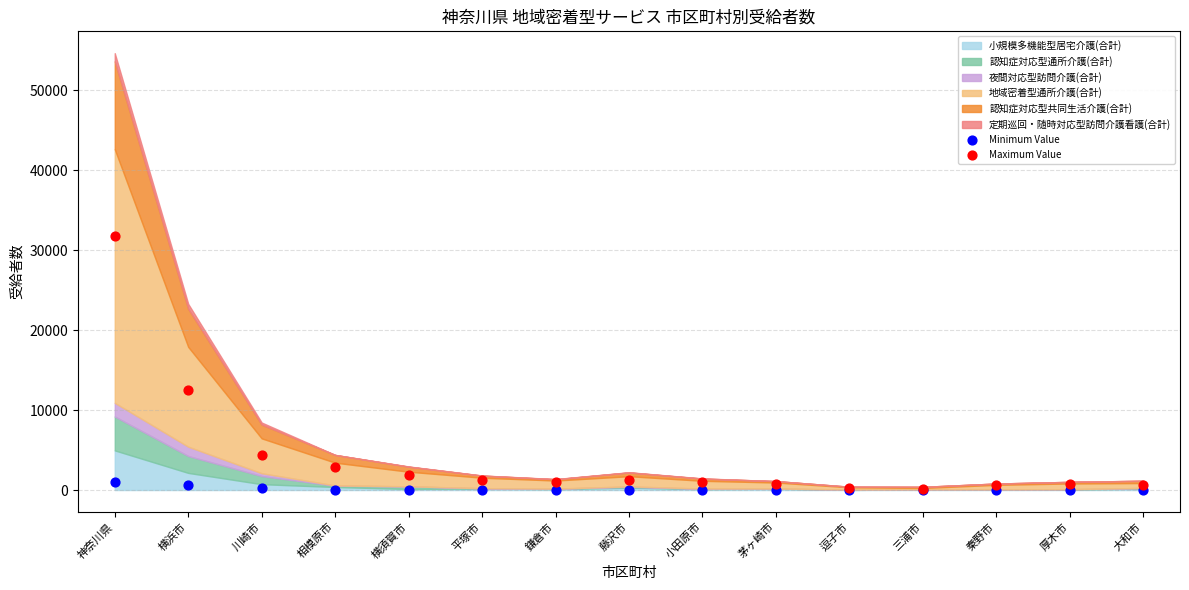

Across all series, what Y value is closest to 15863?

12483